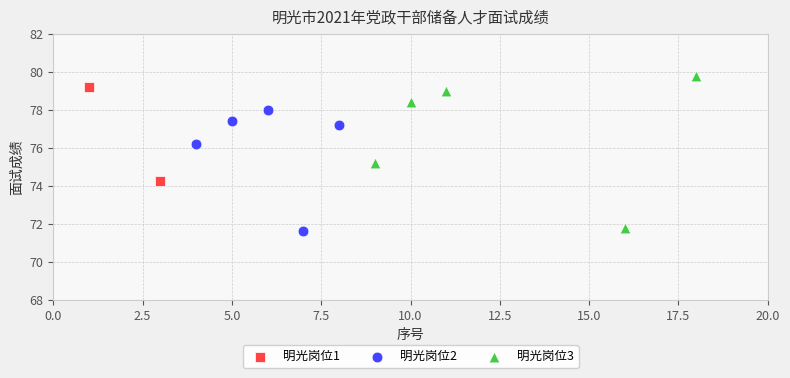

Which series contains the lowest Y value?

明光岗位2